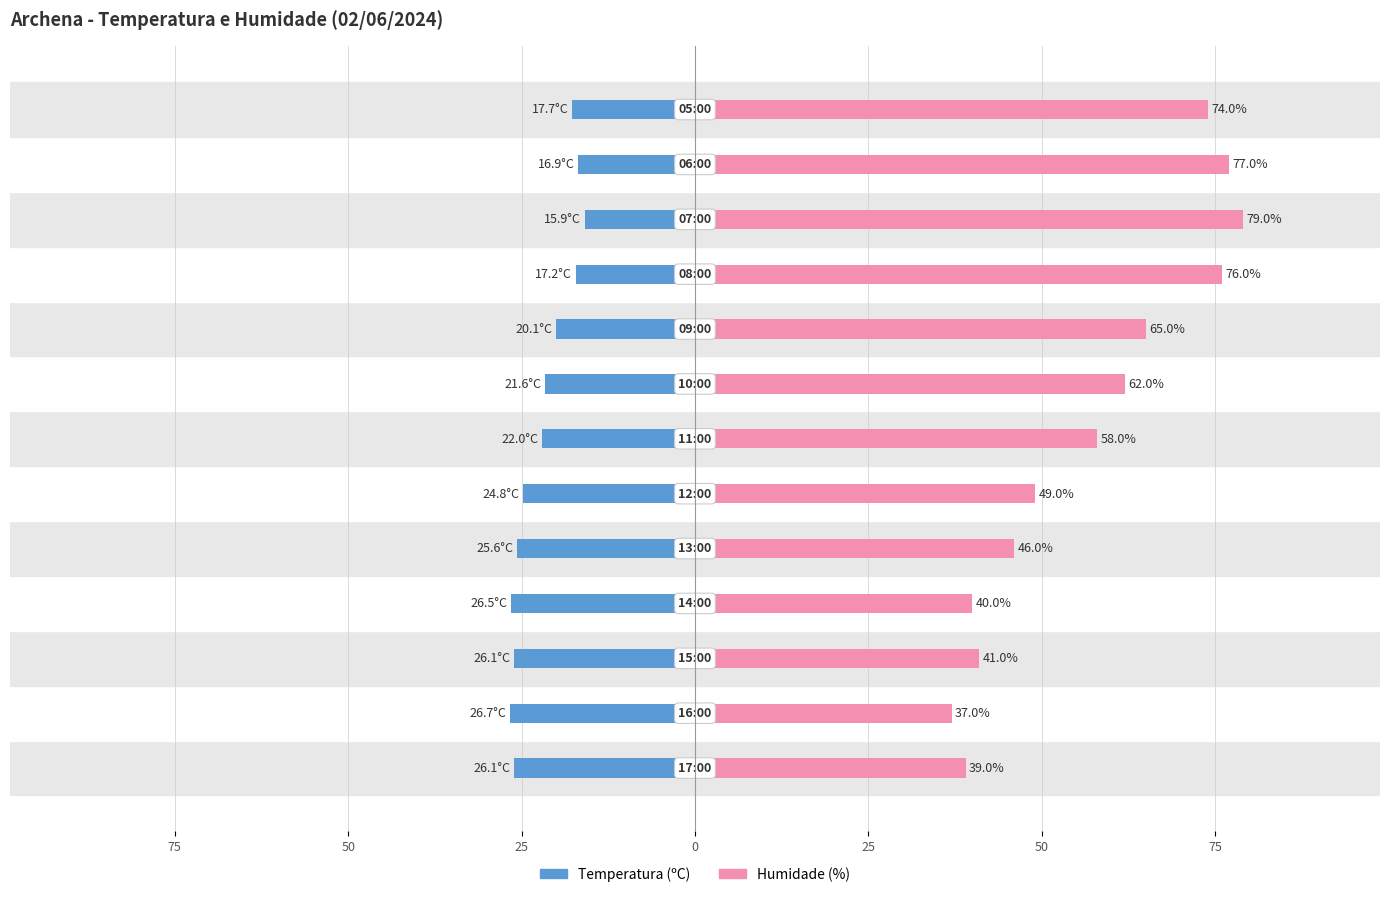

Reading right to left, transcribe all the data shown in this chart.

Temperatura (ºC): -17.7	-16.9	-15.9	-17.2	-20.1	-21.6	-22.0	-24.8	-25.6	-26.5	-26.1	-26.7	-26.1
Humidade (%): 74.0	77.0	79.0	76.0	65.0	62.0	58.0	49.0	46.0	40.0	41.0	37.0	39.0